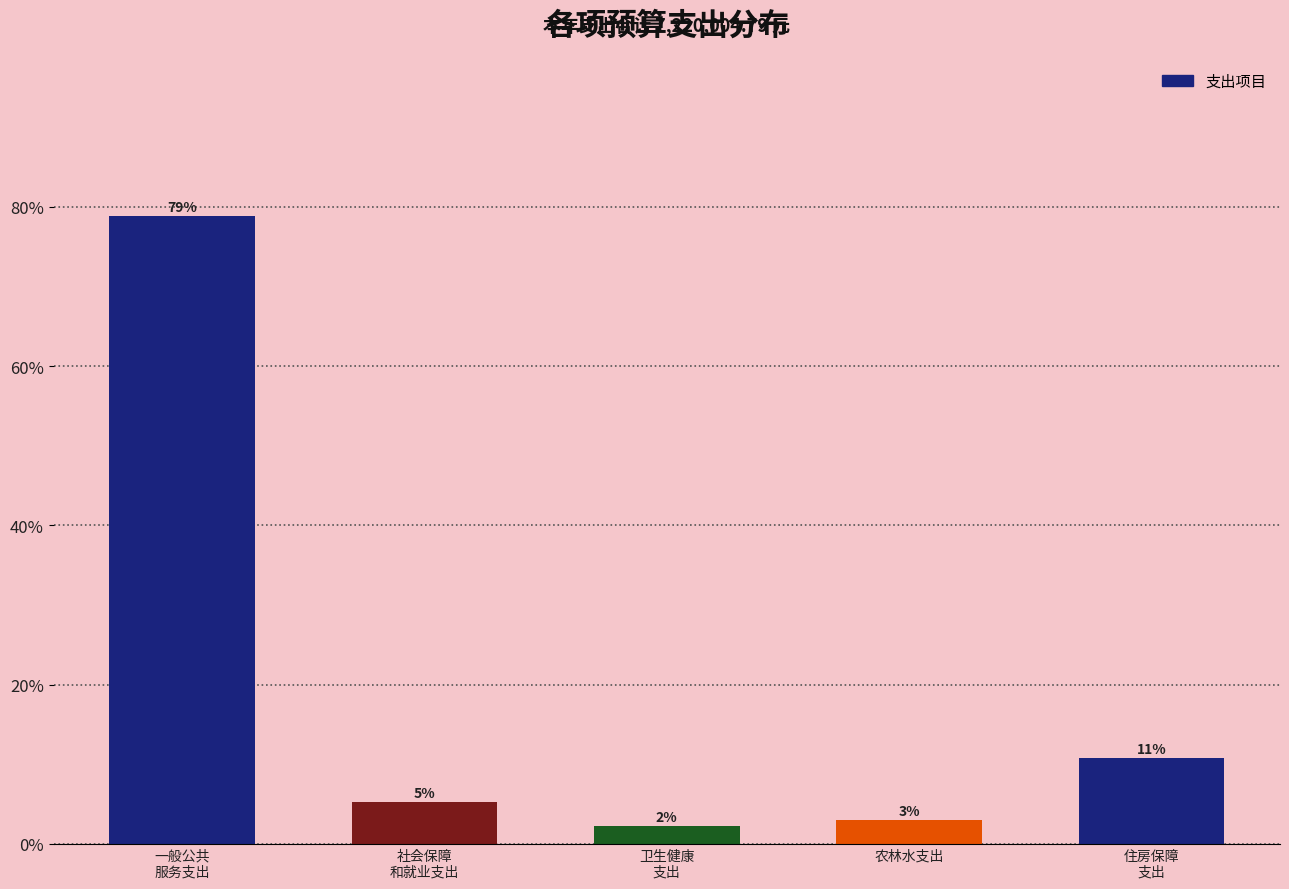

How many bars are there in total?

5